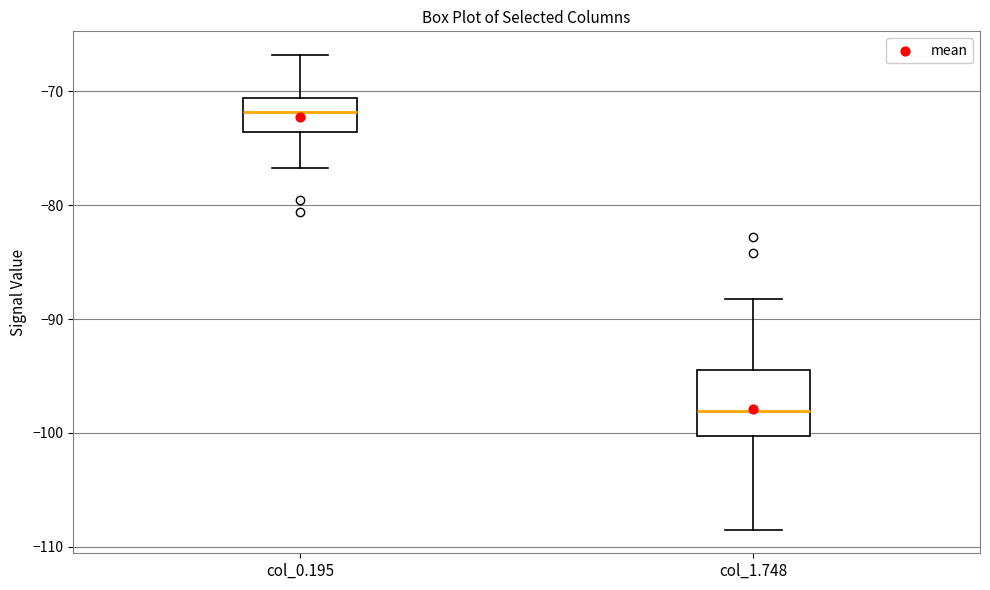

Which box's median line is the highest?

col_0.195